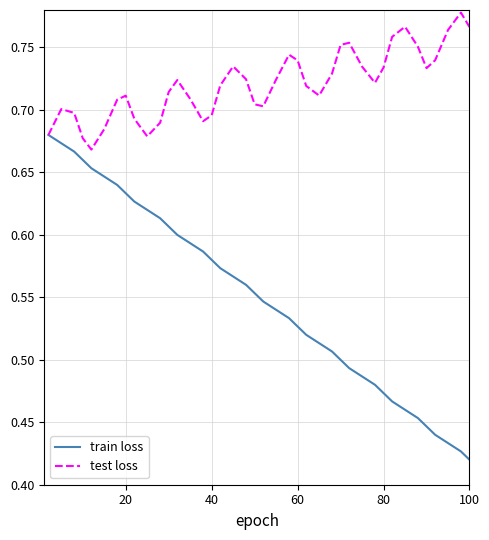

Which series has the largest total across all categories?

test loss